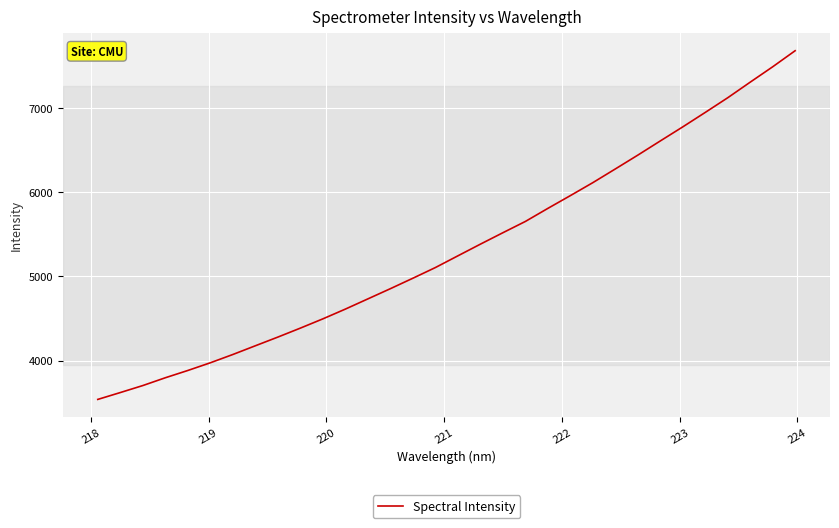

What is the smallest value displayed?

3538.9